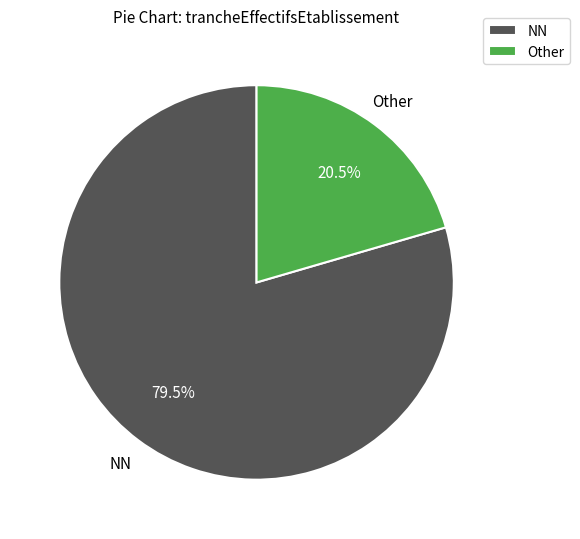

To the nearest percent, what is the average slice percentage?

50%